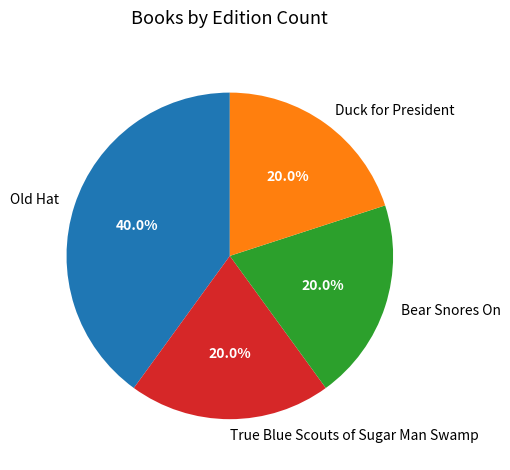

Combined, do Bear Snores On and True Blue Scouts of Sugar Man Swamp account for over 50%?

No